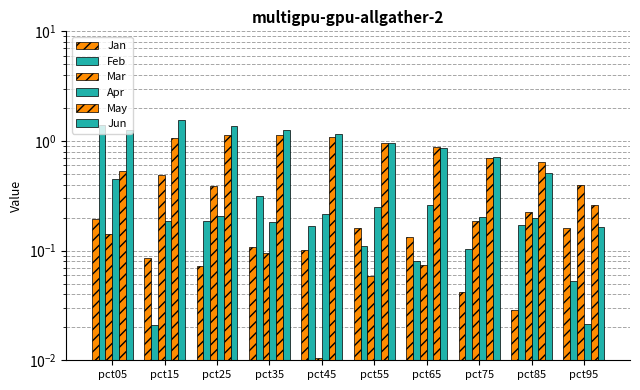

Reading right to left, transcribe all the data shown in this chart.

Jan: pct95=0.2	pct85=0.0	pct75=0.0	pct65=0.1	pct55=0.2	pct45=0.1	pct35=0.1	pct25=0.1	pct15=0.1	pct05=0.2
Feb: pct95=0.1	pct85=0.2	pct75=0.1	pct65=0.1	pct55=0.1	pct45=0.2	pct35=0.3	pct25=0.2	pct15=0.0	pct05=1.4
Mar: pct95=0.4	pct85=0.2	pct75=0.2	pct65=0.1	pct55=0.1	pct45=0.0	pct35=0.1	pct25=0.4	pct15=0.5	pct05=0.1
Apr: pct95=0.0	pct85=0.2	pct75=0.2	pct65=0.3	pct55=0.3	pct45=0.2	pct35=0.2	pct25=0.2	pct15=0.2	pct05=0.5
May: pct95=0.3	pct85=0.6	pct75=0.7	pct65=0.9	pct55=1.0	pct45=1.1	pct35=1.1	pct25=1.1	pct15=1.1	pct05=0.5
Jun: pct95=0.2	pct85=0.5	pct75=0.7	pct65=0.9	pct55=1.0	pct45=1.2	pct35=1.2	pct25=1.4	pct15=1.5	pct05=1.2